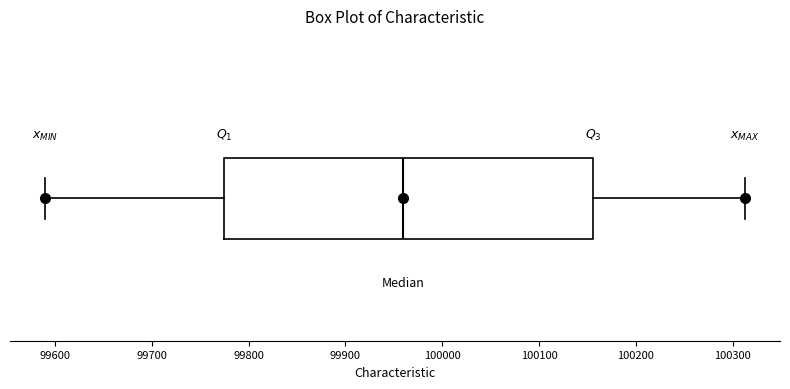

Read this box plot against the x-axis: the position of the median line, the range covered by the box, and the ends of both whiskers. The values are not printed on the chart, so give them approximately, as read against the axis.

median 99960, box 99770 to 100160, whiskers 99590 to 100310